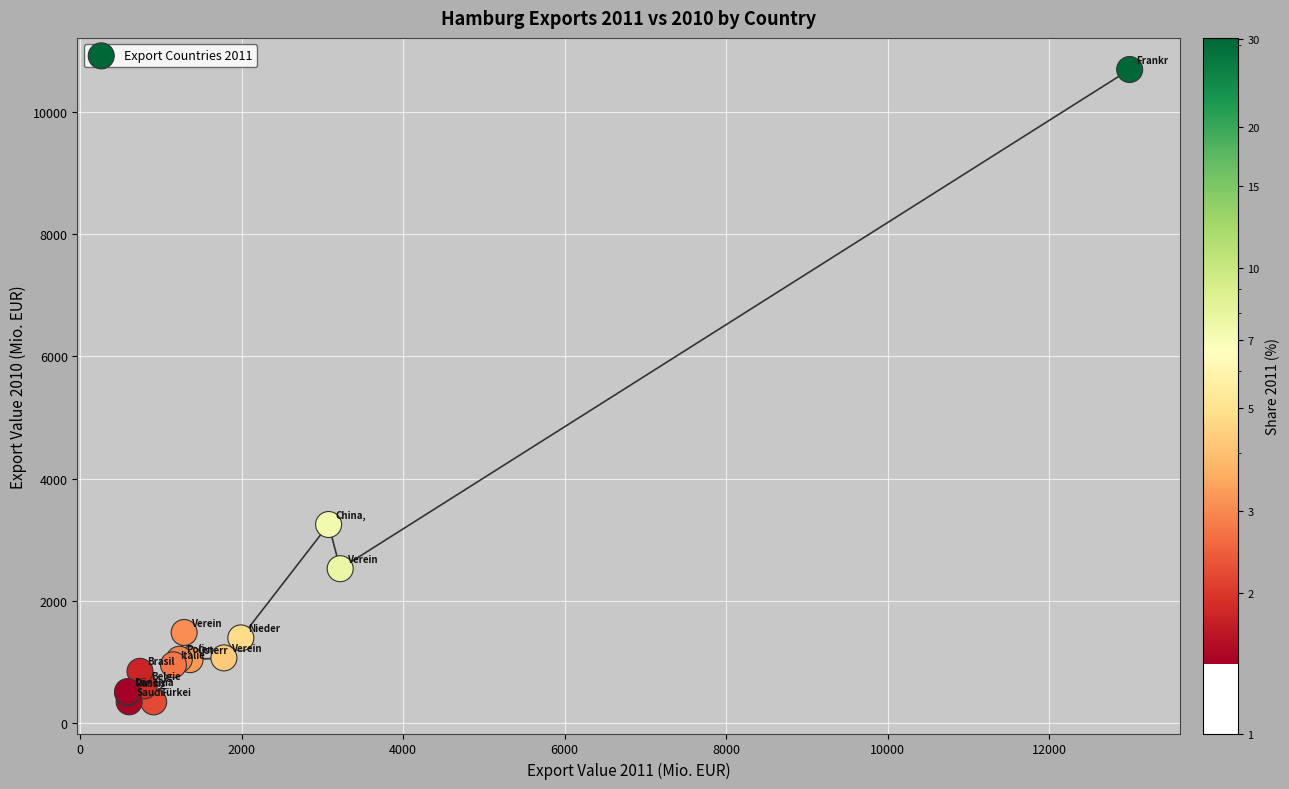

What Y value in the scatter plot is closest to 5520?

3248.7